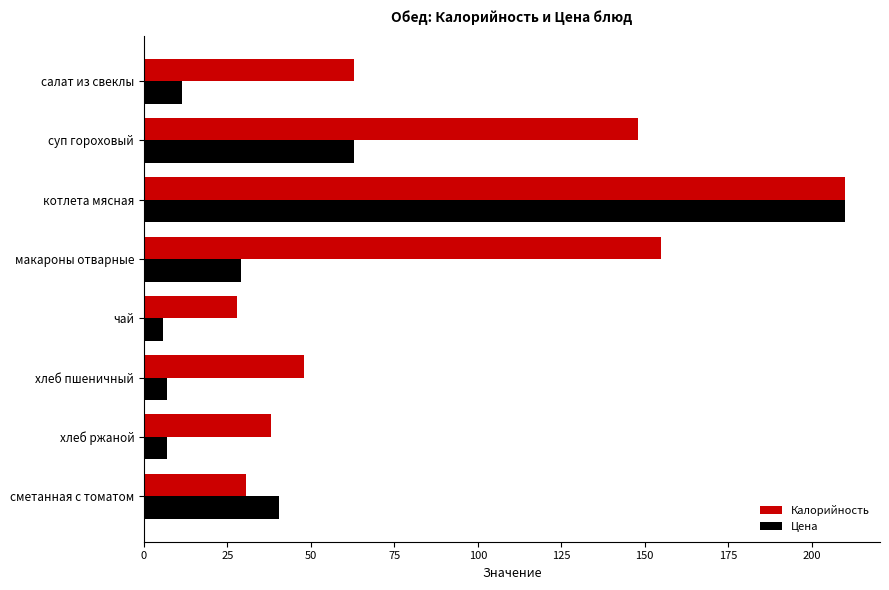

At which label is Цена closest to 107?

суп гороховый